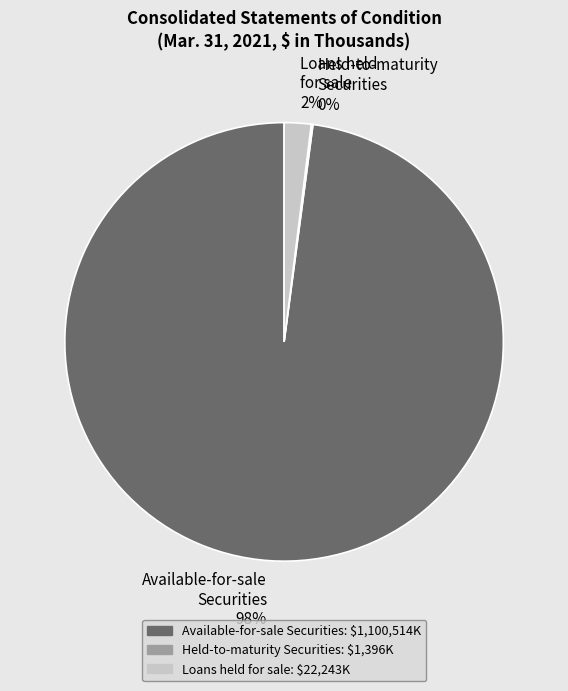

Is it true that Loans held for sale is 10% of the pie?

False